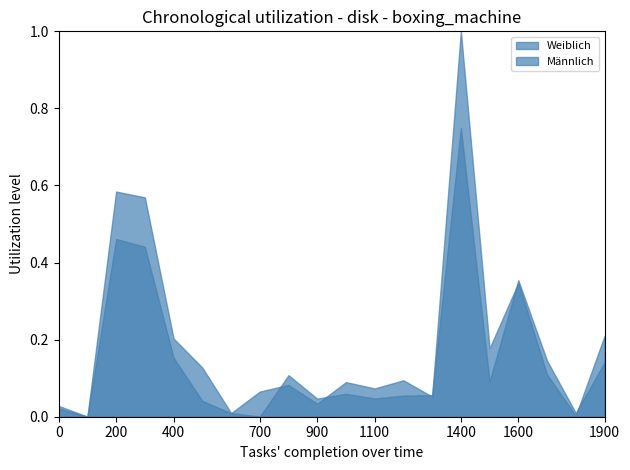

Rank the series by their maximum value, from lowest to highest.

Männlich, Weiblich